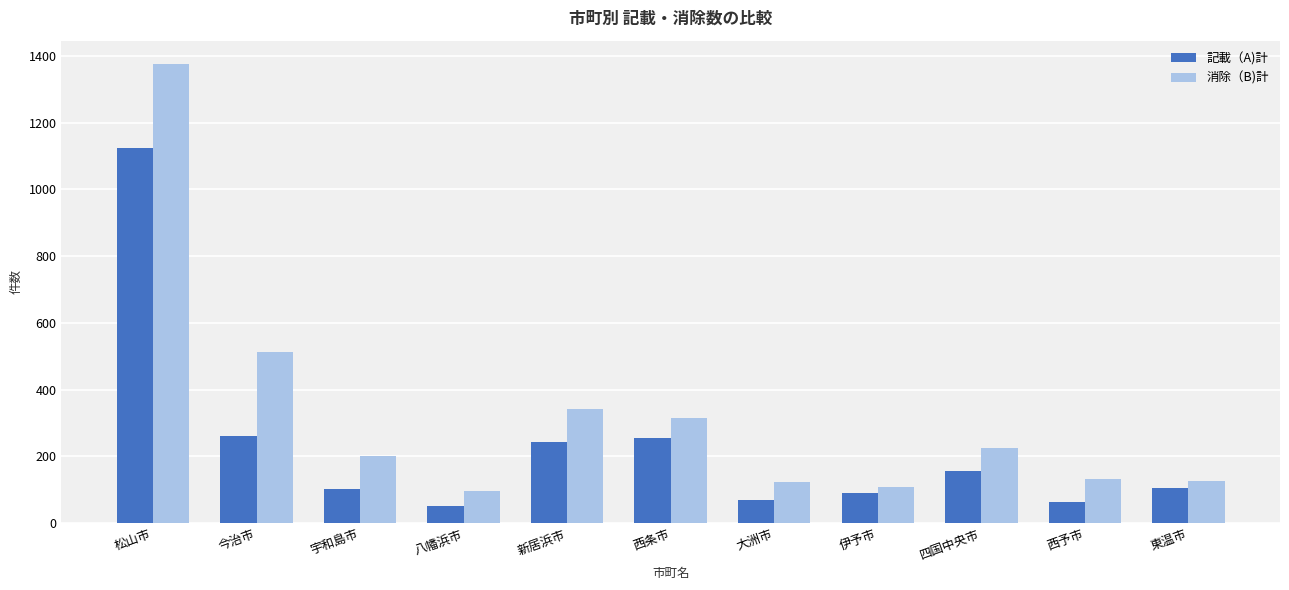

What is the difference between the maximum and minimum values in the 記載（A)計 series?

1073